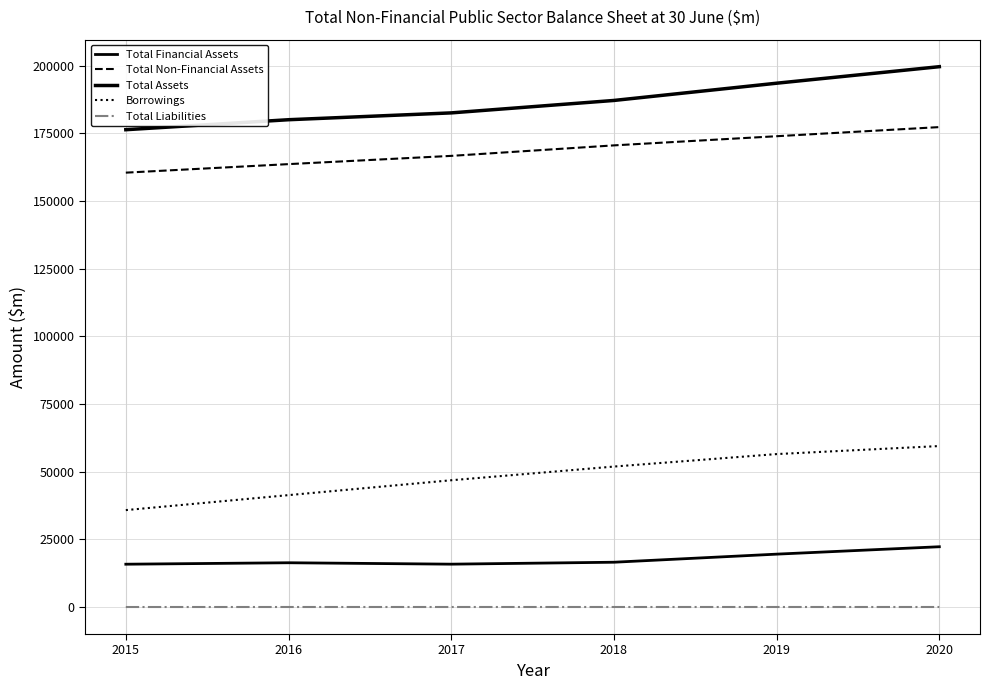

Reading left to right, list all the values displayed in this chart.

Total Financial Assets: 15863	16400	15879	16594	19581	22315
Total Non-Financial Assets: 160492	163644	166688	170567	173950	177319
Total Assets: 176355	180044	182567	187161	193531	199634
Borrowings: 35848	41383	46875	51931	56543	59508
Total Liabilities: 53	57	57	57	57	57